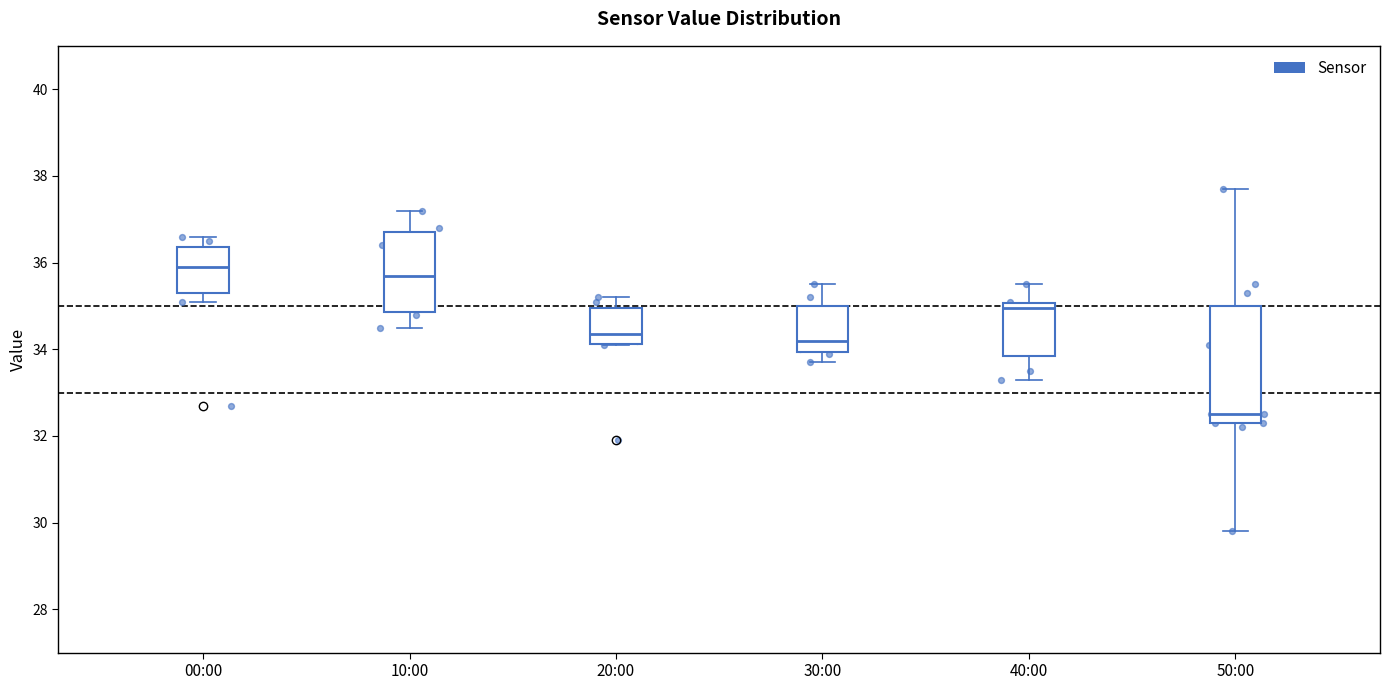

Where is the upper edge of the box for 20:00 on the y-axis? The values are not printed on the chart, so give them approximately, as read against the axis.

35.0